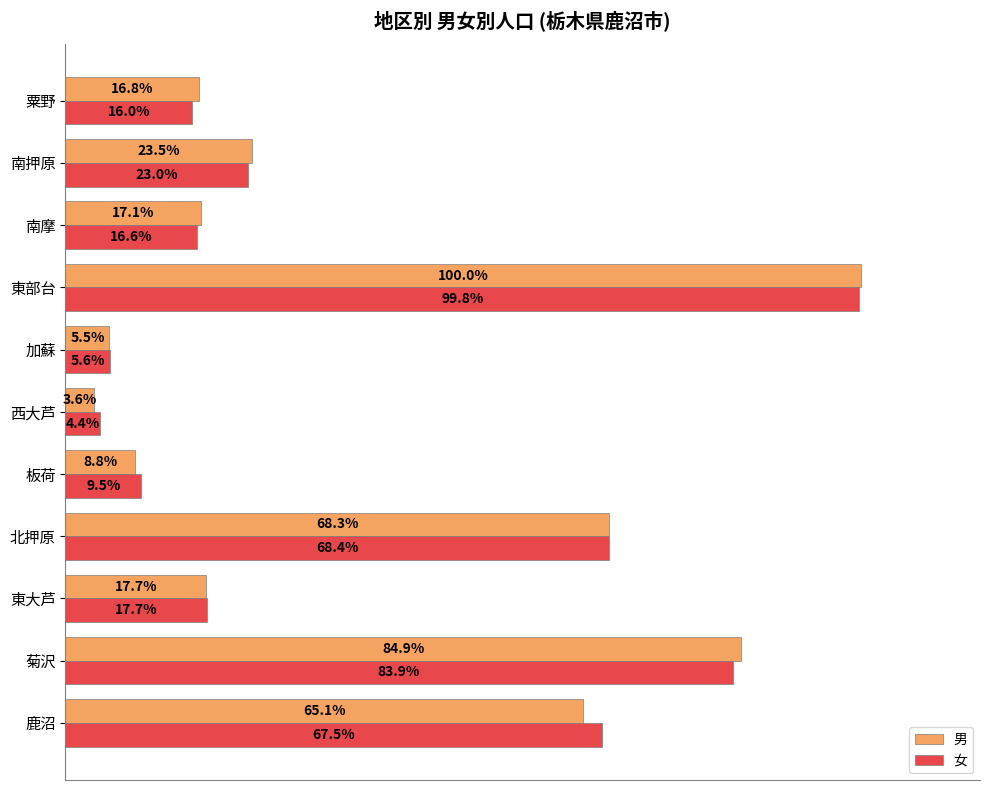

What are all the series names shown in the legend?

男, 女